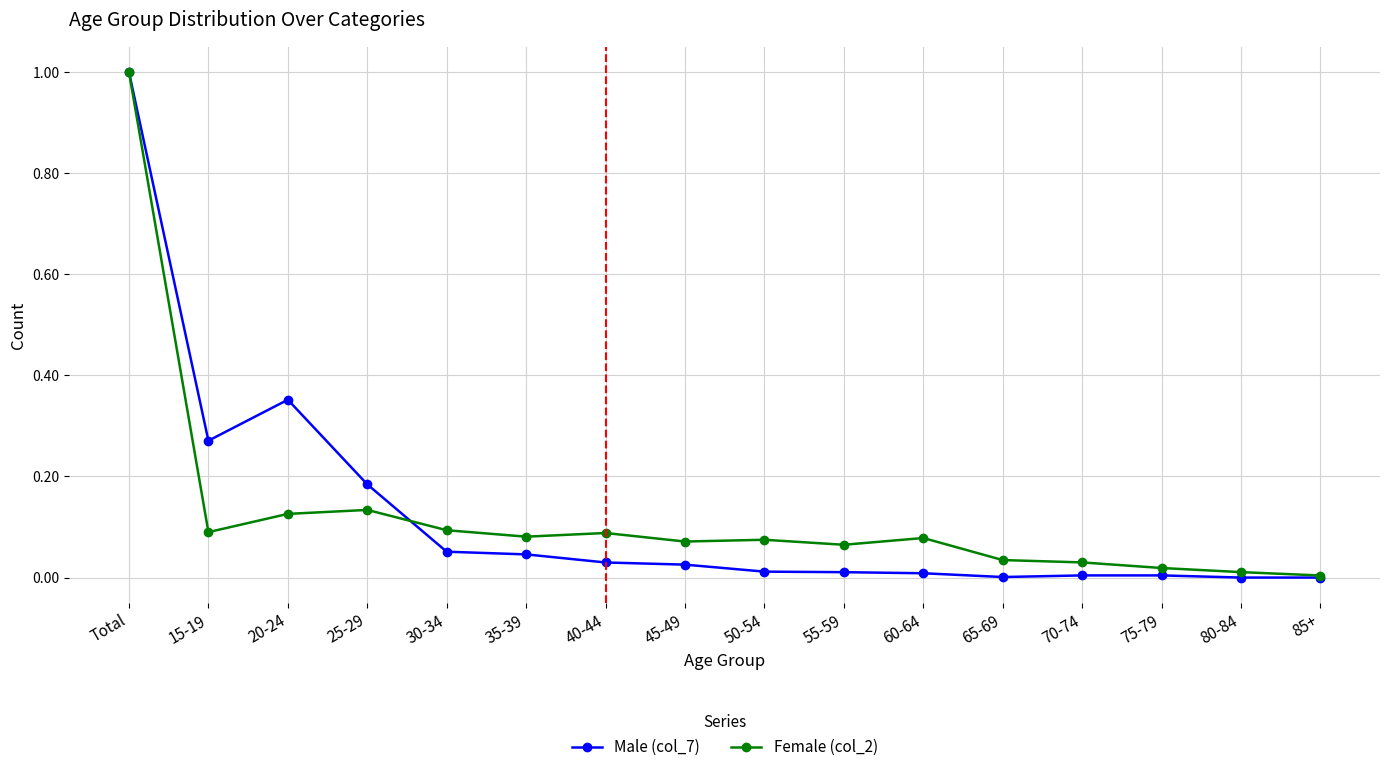

At which label does Male (col_7) reach its peak?

Total